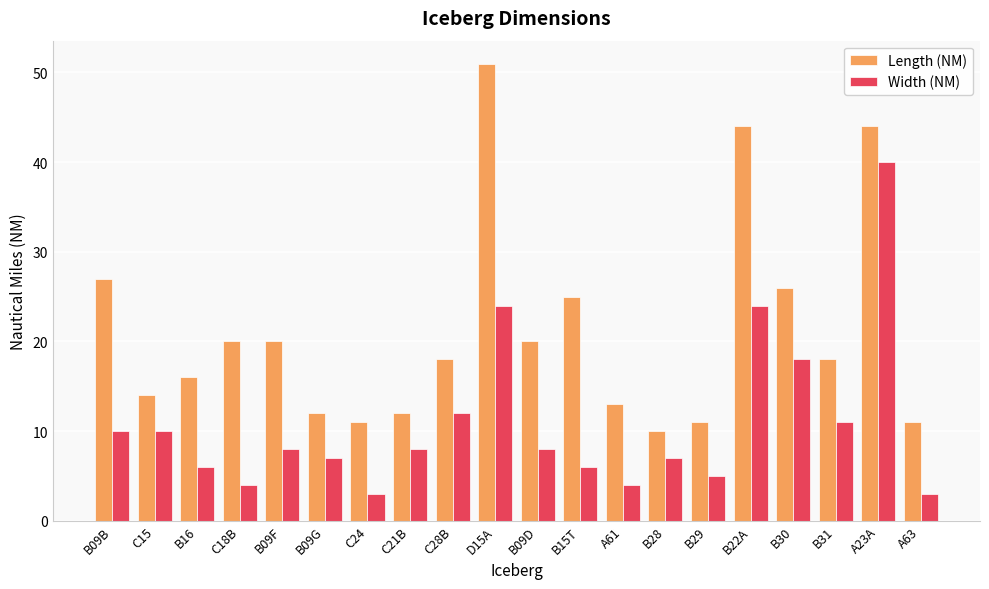

Which series has the widest spread of values?

Length (NM)